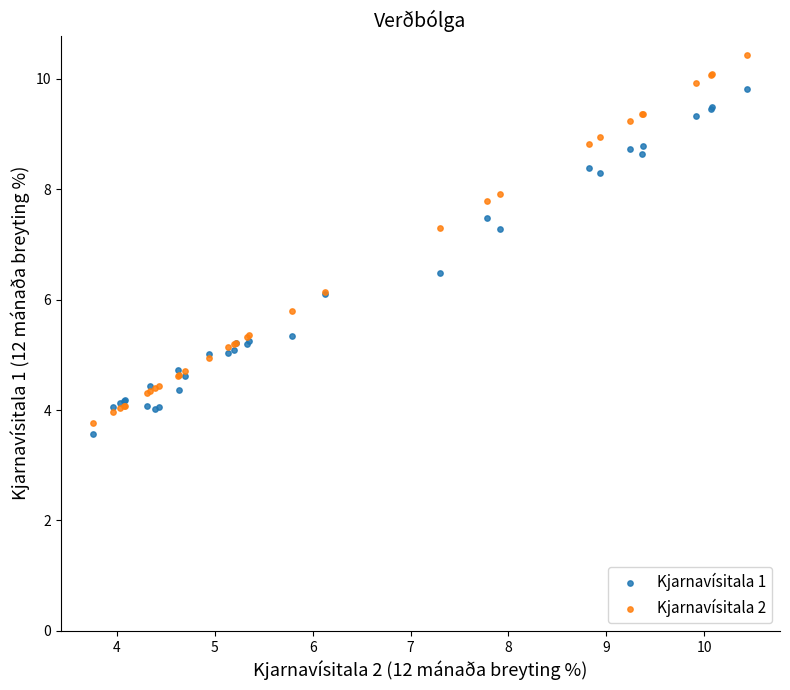

What is the X range (max minus min) for the scatter plot?

6.7